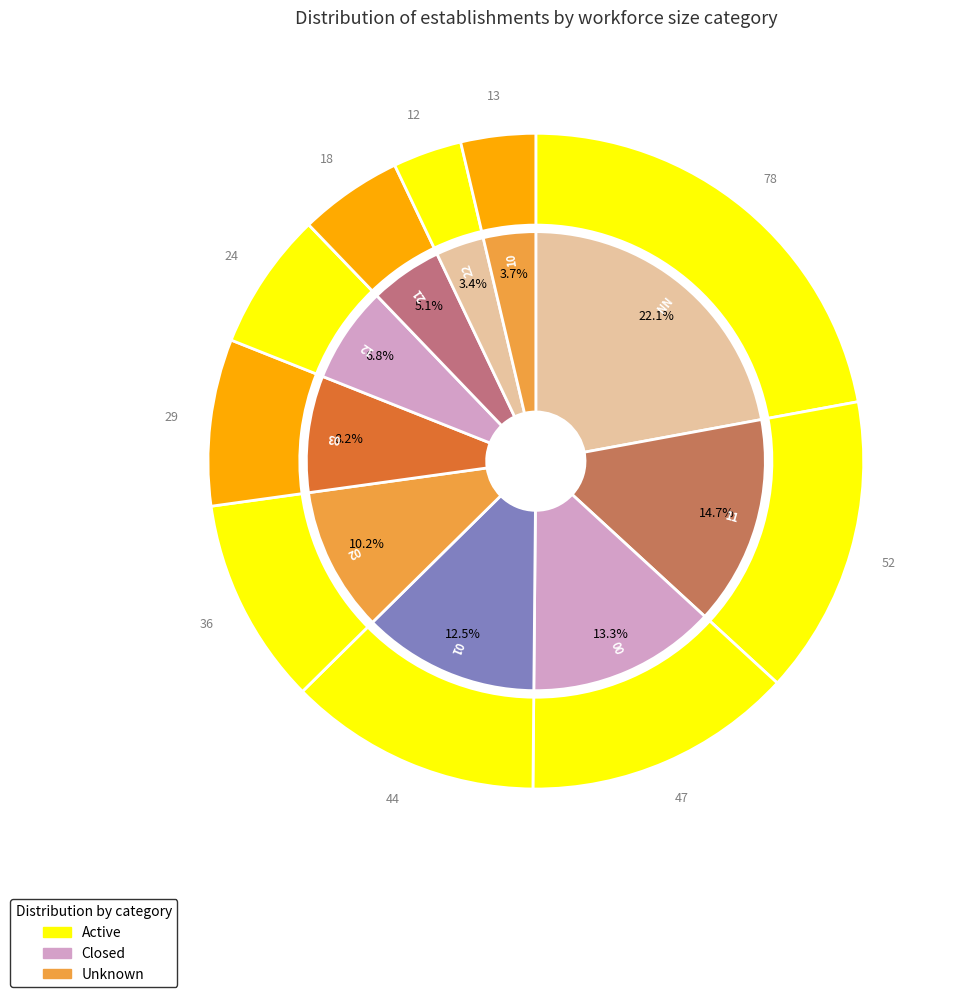

What portion of the pie excludes 02?

89.8%